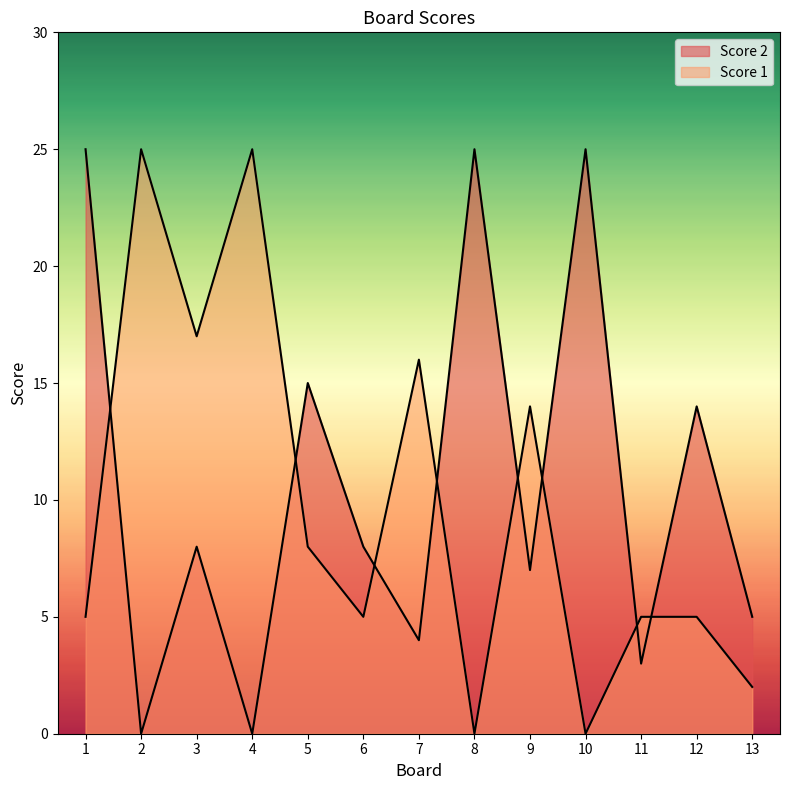

What is the value of the Score 2 point at the 12th from the left?

14